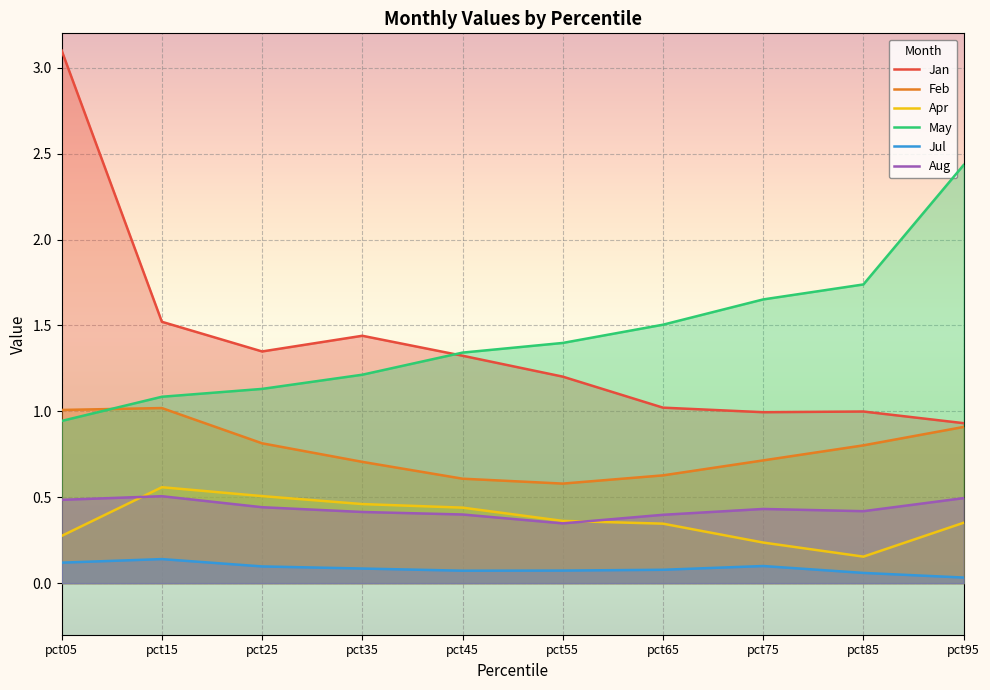

Rank the categories by May value from lowest to highest.

pct05, pct15, pct25, pct35, pct45, pct55, pct65, pct75, pct85, pct95